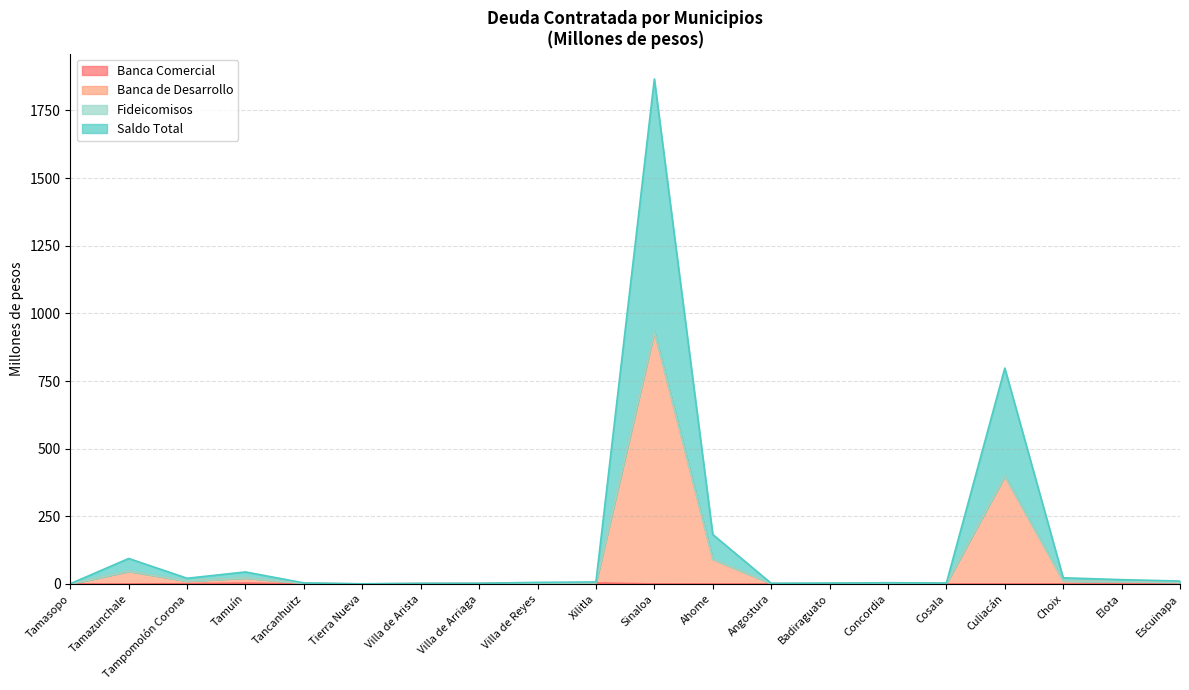

What is the total value across all series at Tamazunchale?

94.3